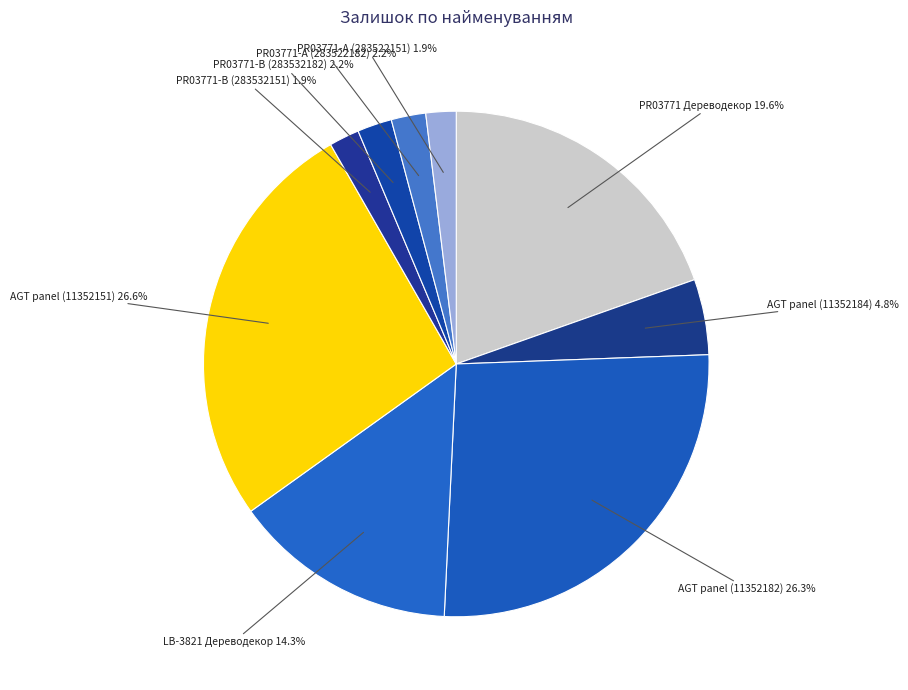

True or false: PR03771-А (283522151) accounts for 2% of the total.

True